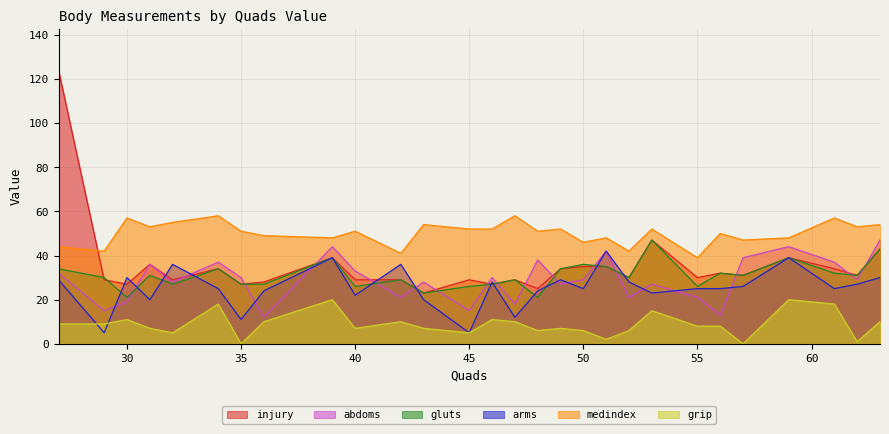

Reading right to left, what are all the values shown in this chart?

injury: 63=43	62=31	61=34	59=39	57=31	56=32	55=30	53=47	52=30	51=35	50=35	49=34	48=25	47=29	46=27	45=29	43=23	42=29	40=29	39=39	36=28	35=27	34=34	32=29	31=36	30=27	29=29	27=124
arms: 63=30	62=27	61=25	59=39	57=26	56=25	55=25	53=23	52=28	51=42	50=25	49=29	48=24	47=12	46=28	45=5	43=20	42=36	40=22	39=39	36=24	35=11	34=25	32=36	31=20	30=30	29=5	27=29
abdoms: 63=47	62=29	61=37	59=44	57=39	56=13	55=21	53=27	52=21	51=42	50=29	49=27	48=38	47=18	46=30	45=15	43=28	42=21	40=33	39=44	36=12	35=30	34=37	32=28	31=36	30=19	29=15	27=32
gluts: 63=43	62=31	61=32	59=39	57=31	56=32	55=26	53=47	52=30	51=35	50=36	49=34	48=21	47=29	46=27	45=26	43=23	42=29	40=26	39=39	36=27	35=27	34=34	32=27	31=31	30=21	29=30	27=34
grip: 63=10	62=1	61=18	59=20	57=0	56=8	55=8	53=15	52=6	51=2	50=6	49=7	48=6	47=10	46=11	45=5	43=7	42=10	40=7	39=20	36=10	35=0	34=18	32=5	31=7	30=11	29=9	27=9
medindex: 63=54	62=53	61=57	59=48	57=47	56=50	55=39	53=52	52=42	51=48	50=46	49=52	48=51	47=58	46=52	45=52	43=54	42=41	40=51	39=48	36=49	35=51	34=58	32=55	31=53	30=57	29=42	27=44